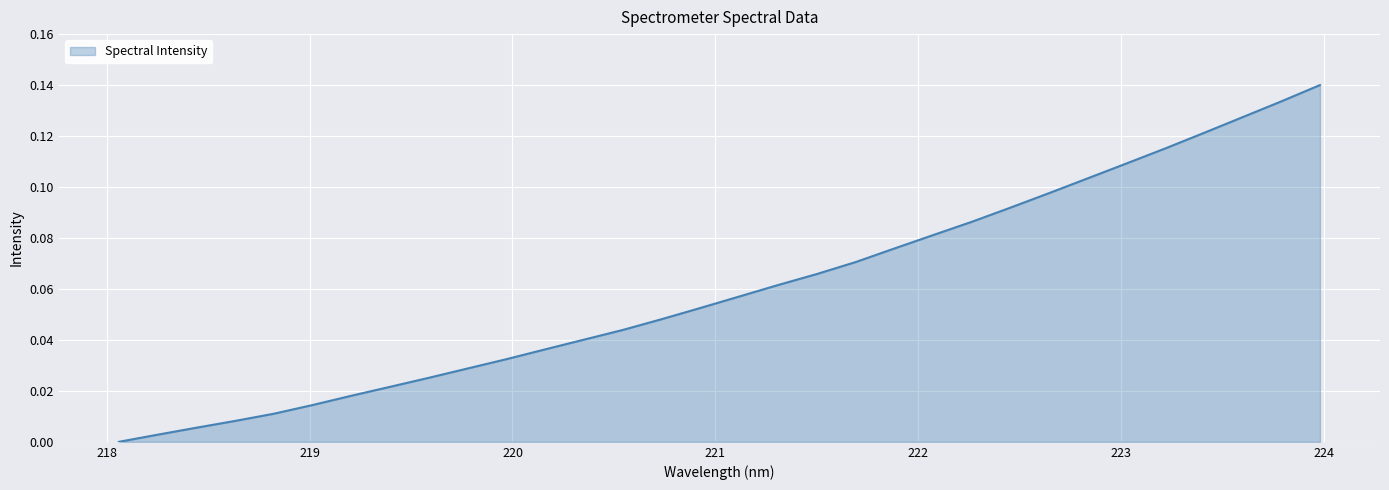

Is this an area chart (filled region under the line)?

Yes